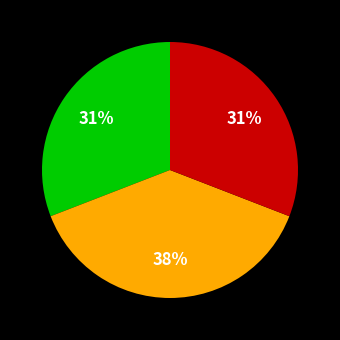

Does any single category account for the majority?

No